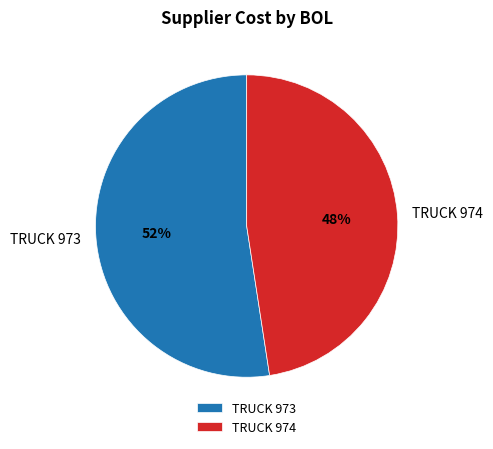

To the nearest percent, what portion does TRUCK 974 represent?

48%